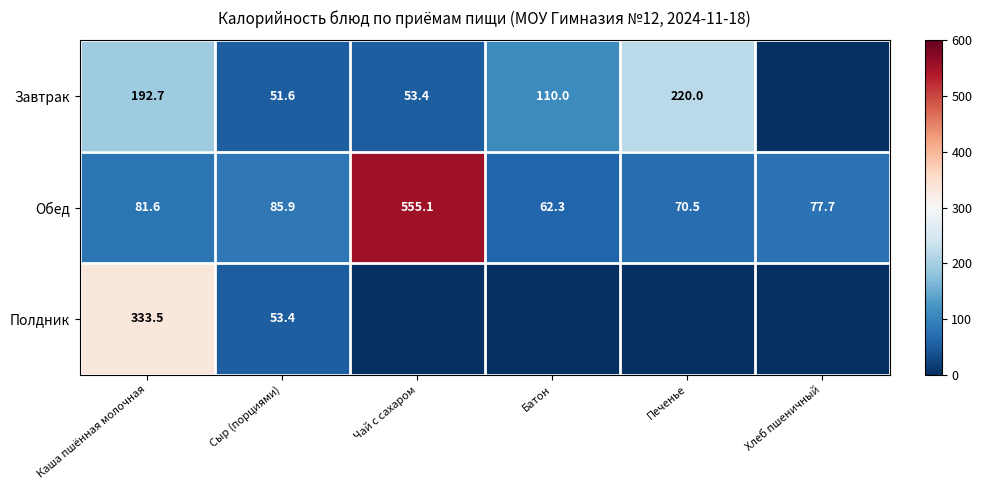

What is the total value across all series at Сыр (порциями)?

190.9